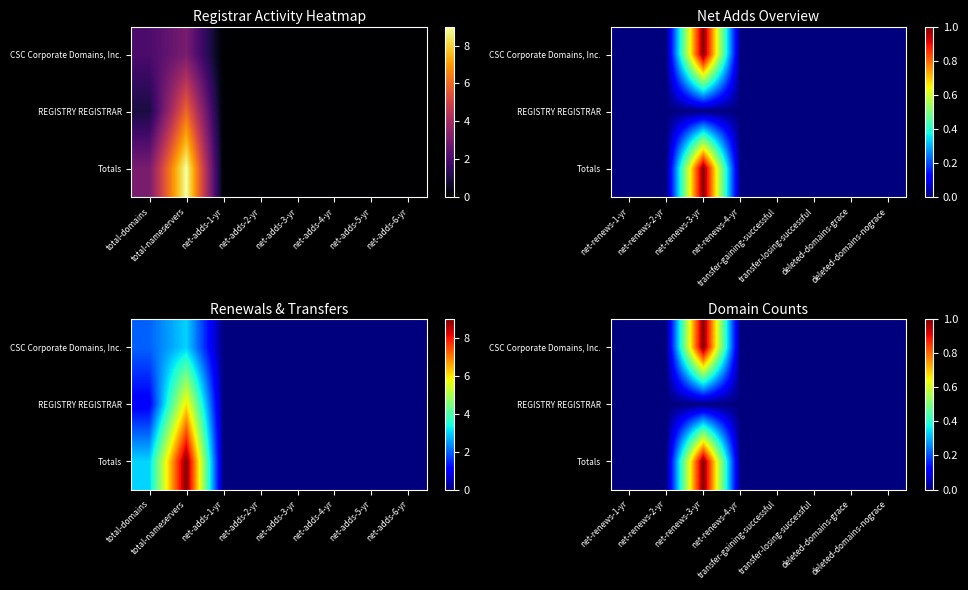

Count the number of categories in the chart.

8